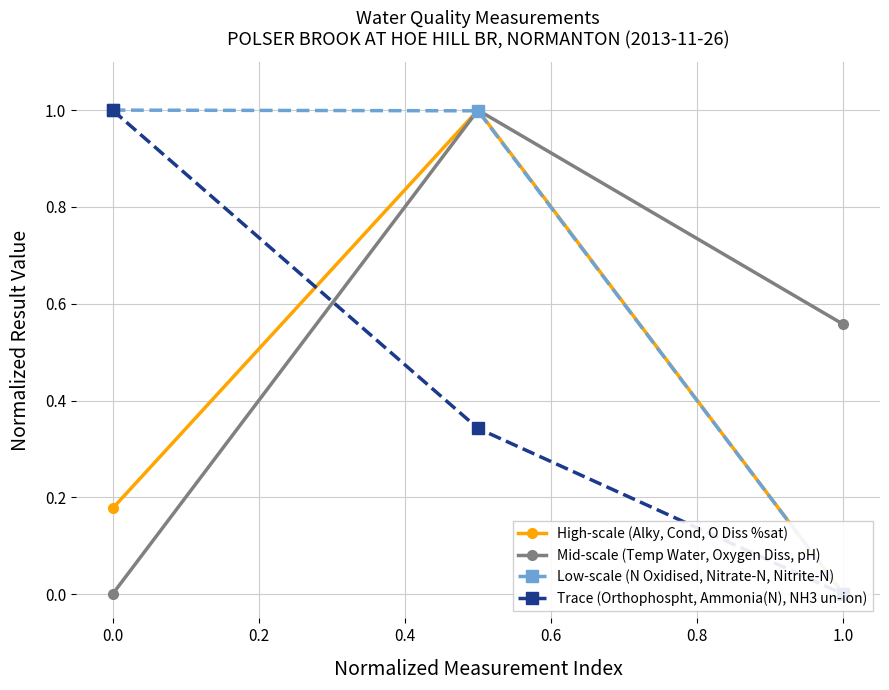

The Mid-scale (Temp Water, Oxygen Diss, pH) series shows 0.7 at 0.0. True or false?

False